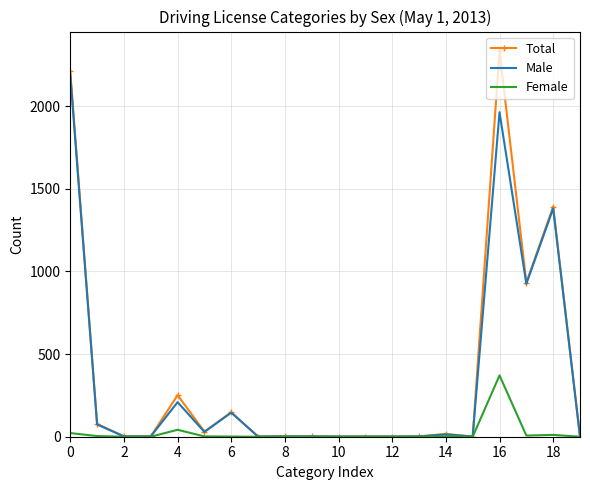

List the series in order of their peak value, highest first.

Total, Male, Female